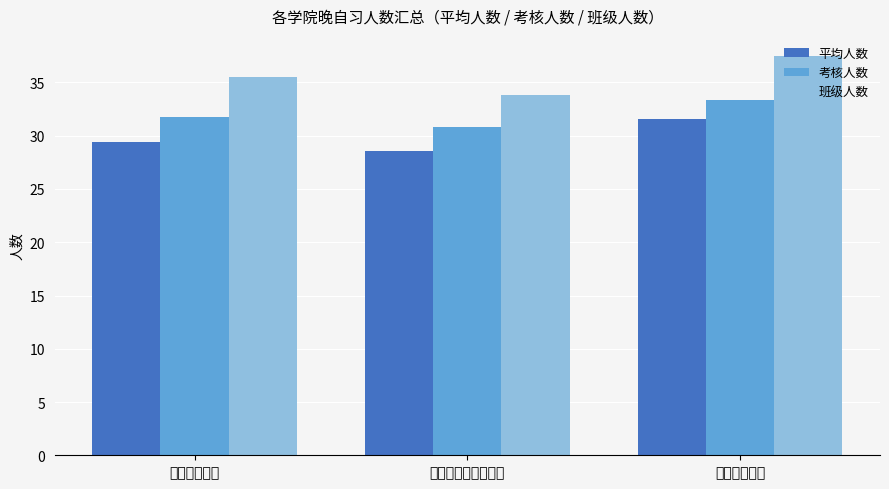

What is the difference between the maximum and minimum values in the 平均人数 series?

3.0